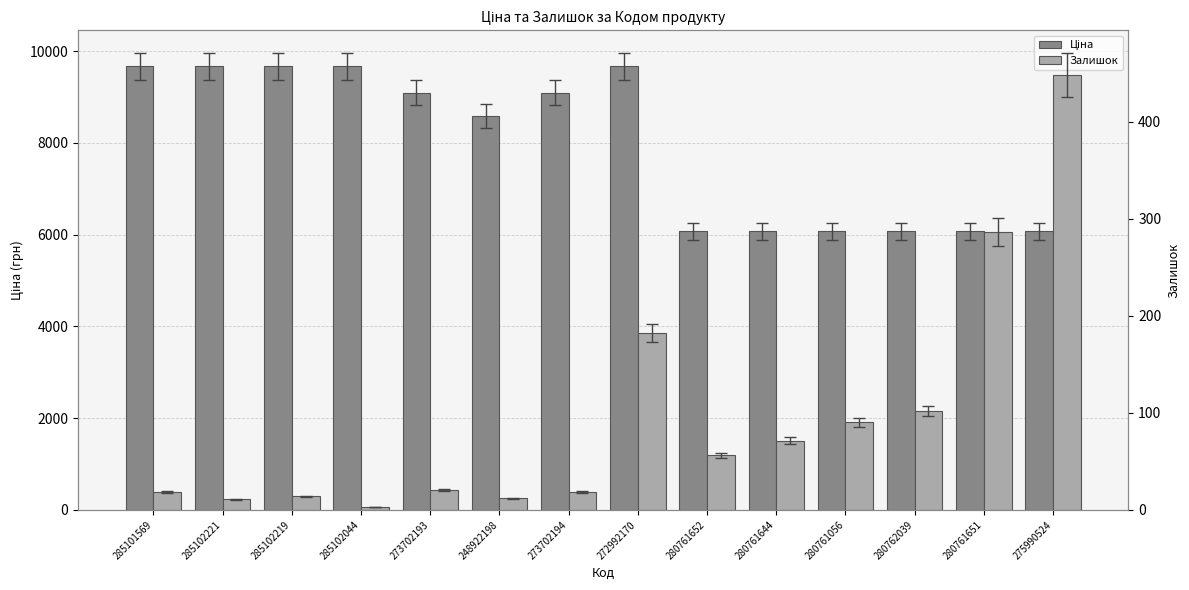

What position from the right is 285101569?

14